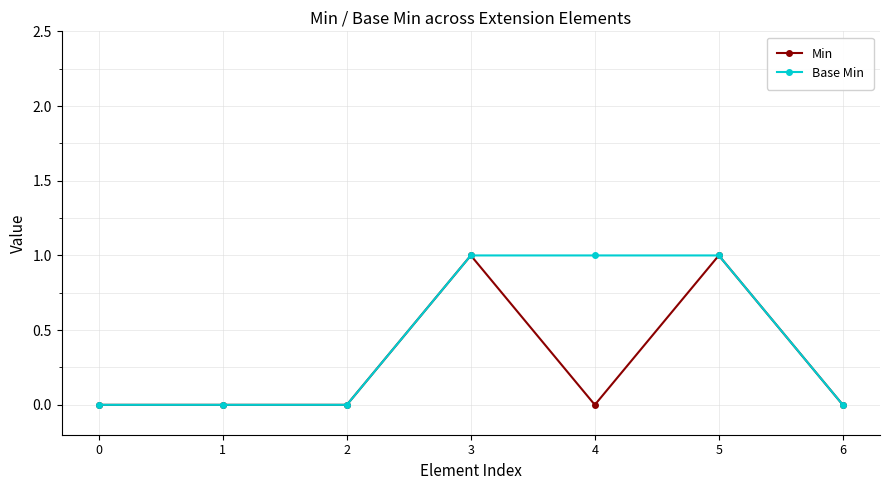

Rank the series by their average value, from highest to lowest.

Base Min, Min